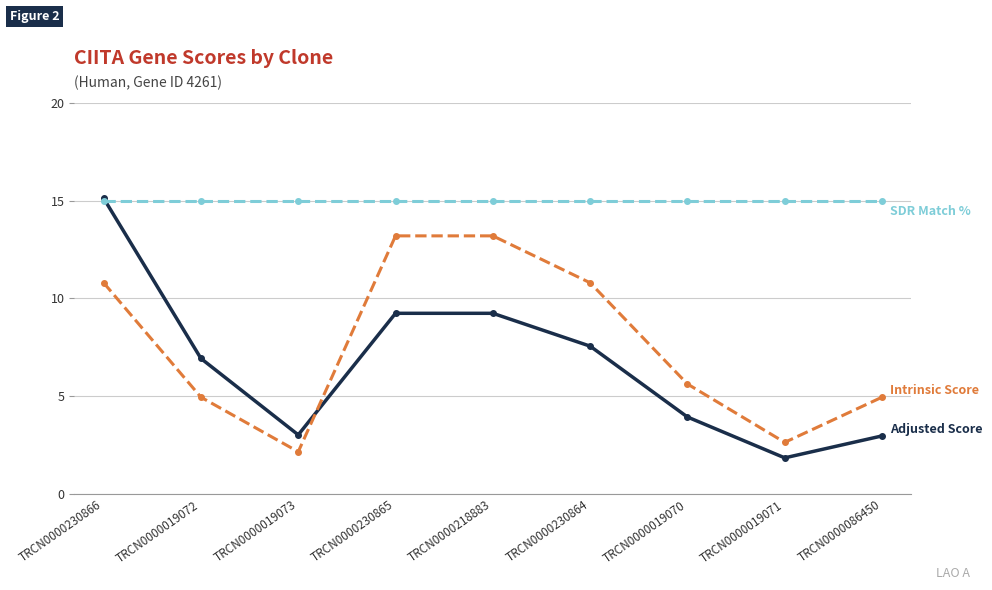

What is the label of the 7th point from the left?

TRCN0000019070